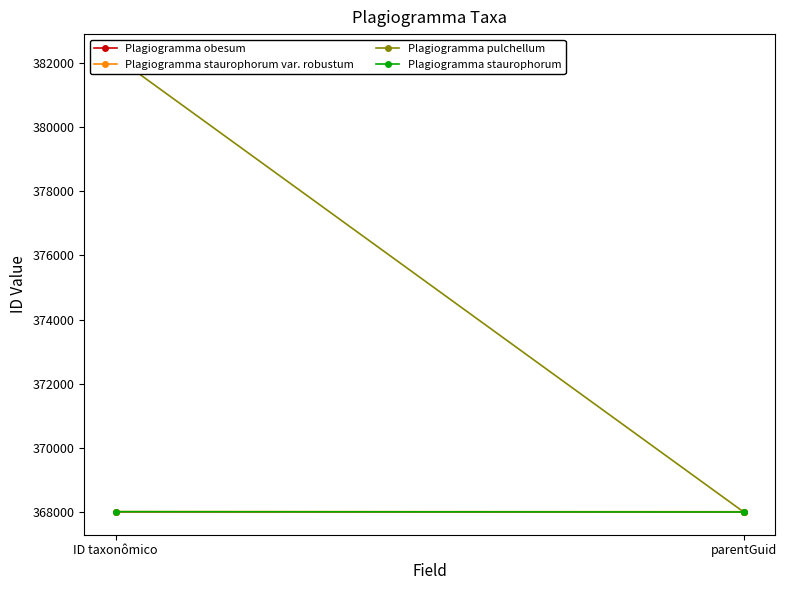

Reading right to left, list all the values displayed in this chart.

Plagiogramma obesum: 368000	368004
Plagiogramma staurophorum var. robustum: 368008	368012
Plagiogramma pulchellum: 368000	382195
Plagiogramma staurophorum: 368000	368008